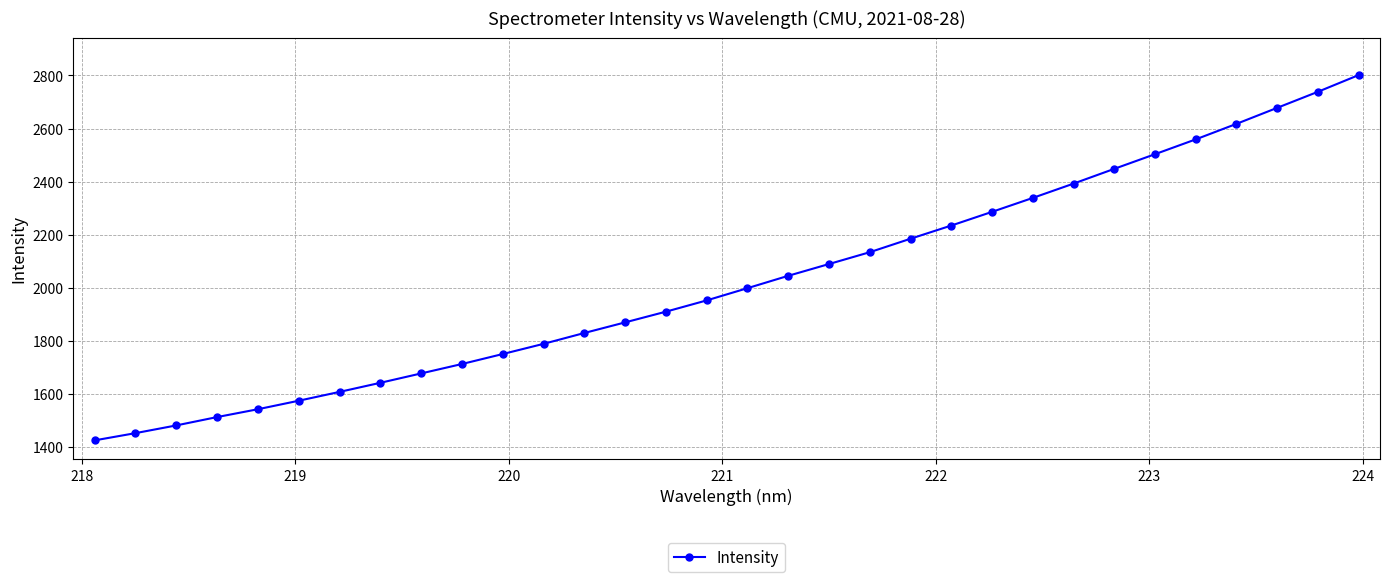

What is the value of the 15th point from the left?

1910.2